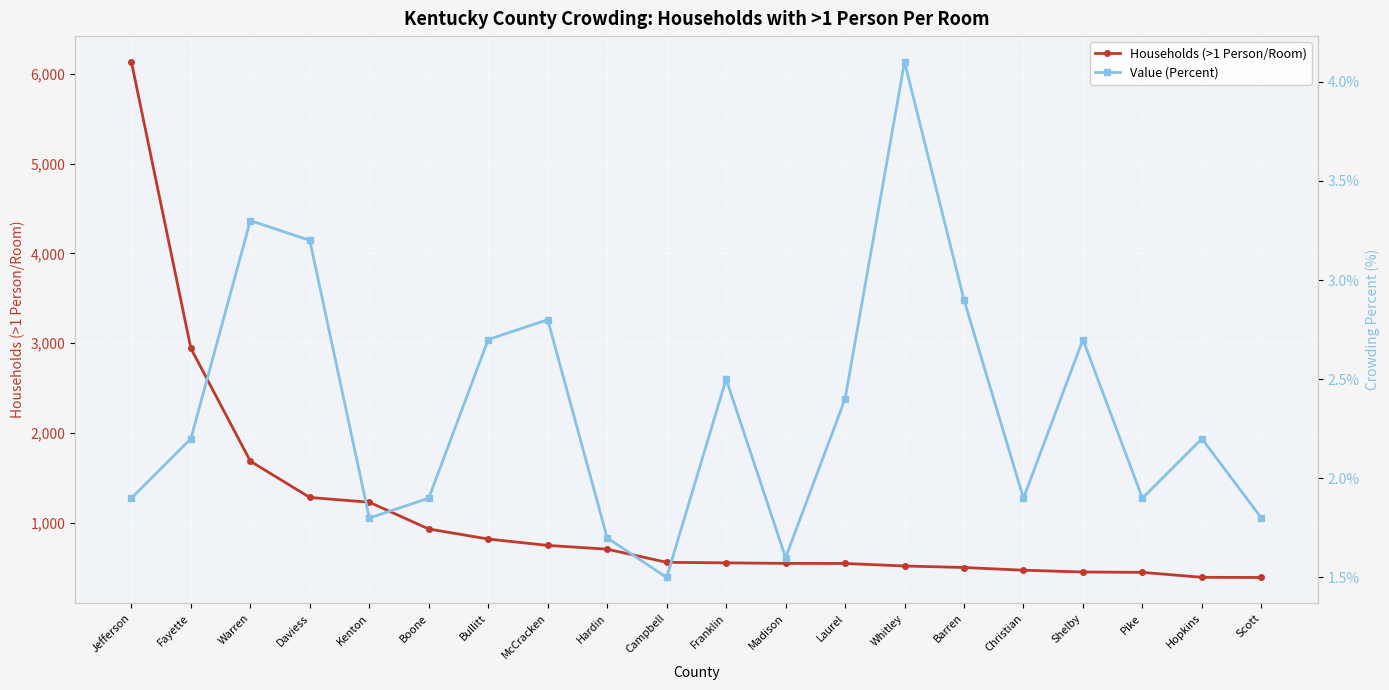

What position from the left is Bullitt?

7